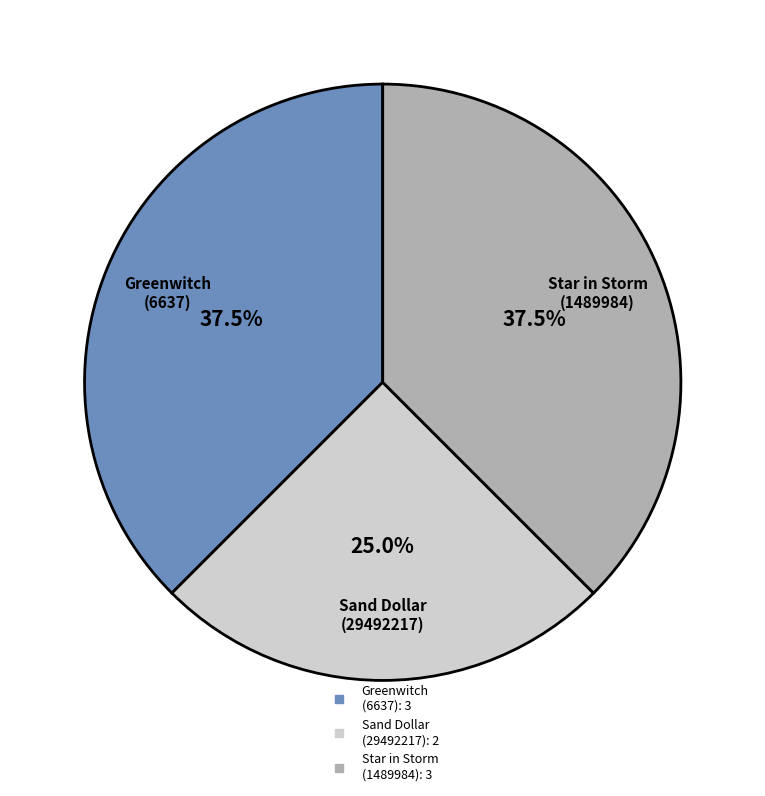

How many segments does this pie chart have?

3